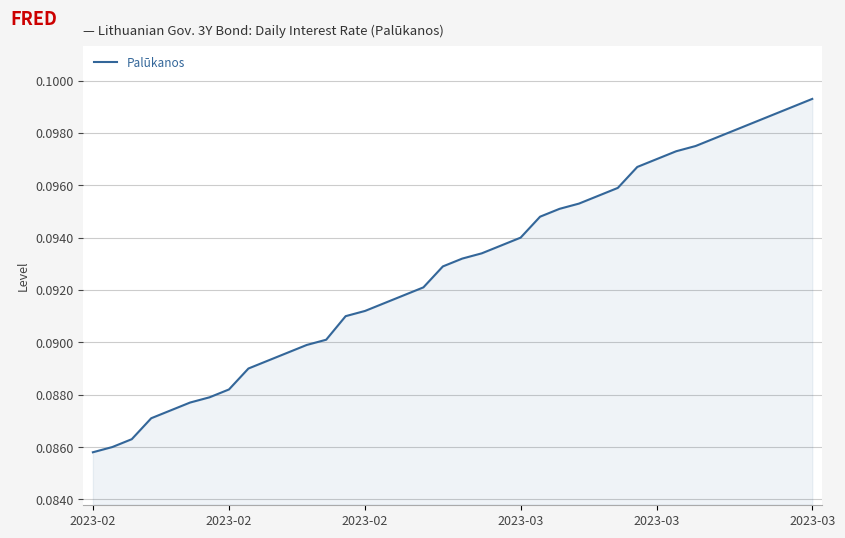

At which category does the chart reach its peak across all series?

2023-03